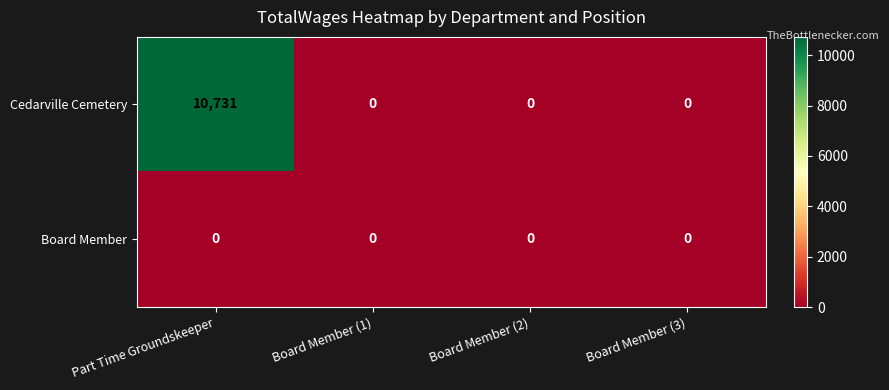

Which label corresponds to the largest value in the chart?

Part Time Groundskeeper